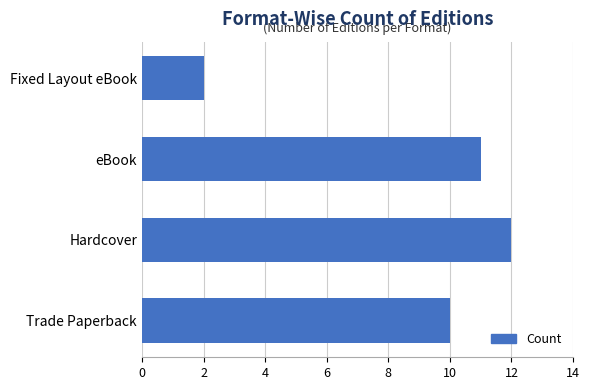

Read the value at Hardcover, to the nearest 5.

10